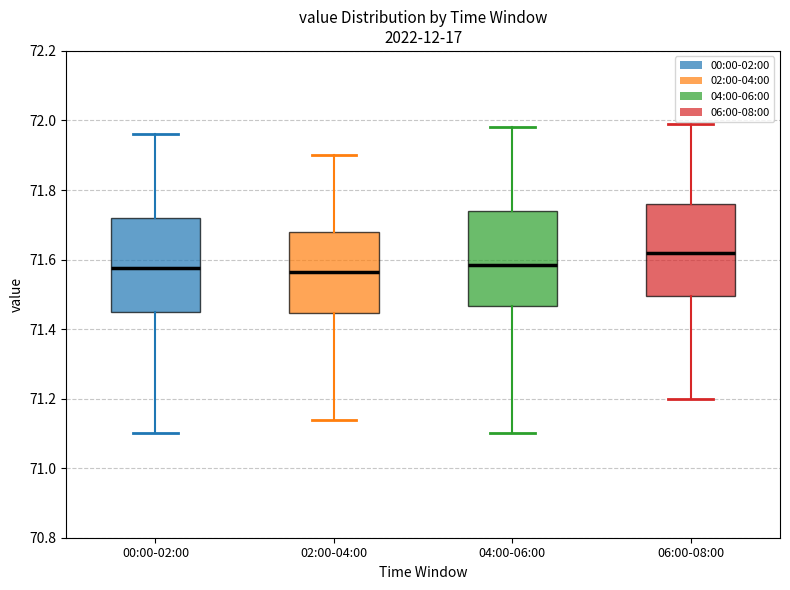

Where does the upper whisker of the box for 00:00-02:00 end on the y-axis? The values are not printed on the chart, so give them approximately, as read against the axis.

71.96